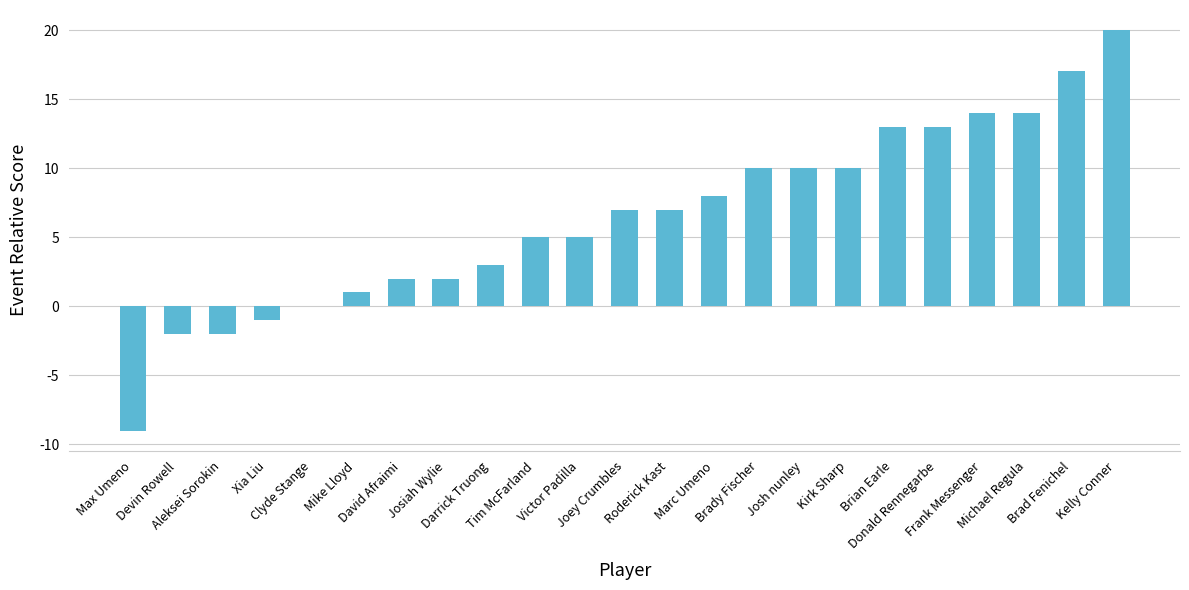

Between Michael Regula and Mike Lloyd, which is larger?

Michael Regula